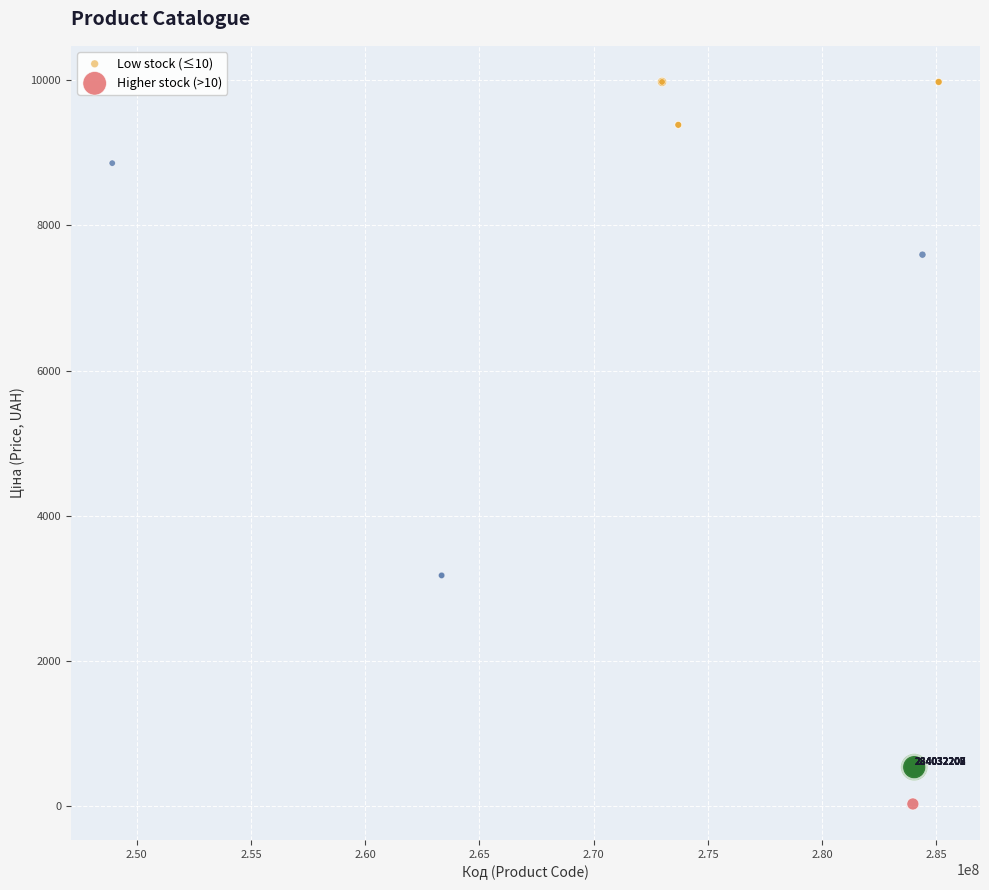

Which series contains the lowest Y value?

Higher stock (>10)